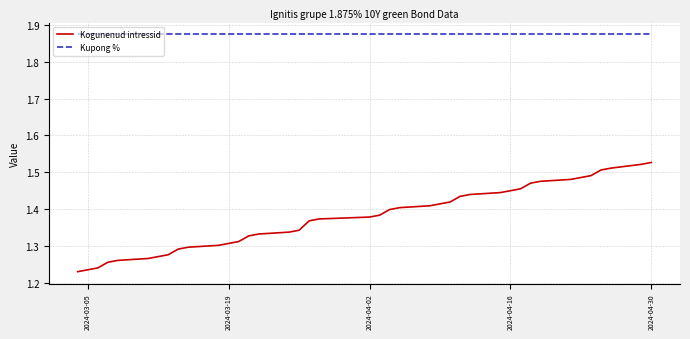

Rank the series by their maximum value, from highest to lowest.

Kupong %, Kogunenud intressid